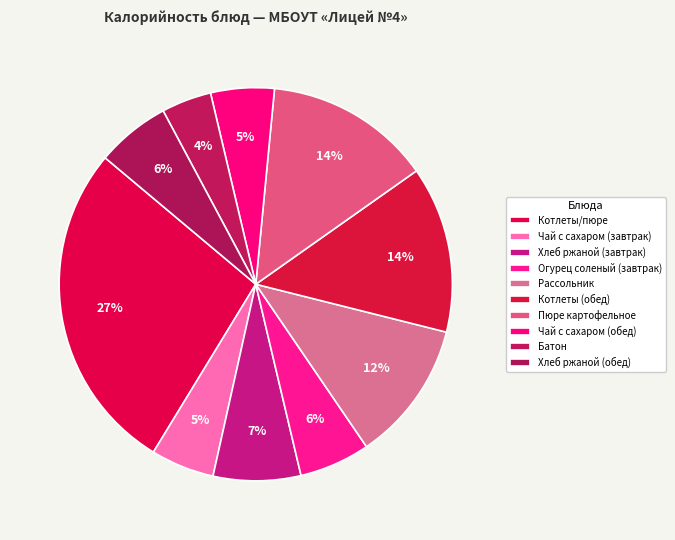

True or false: Чай с сахаром (завтрак) accounts for 14% of the total.

False